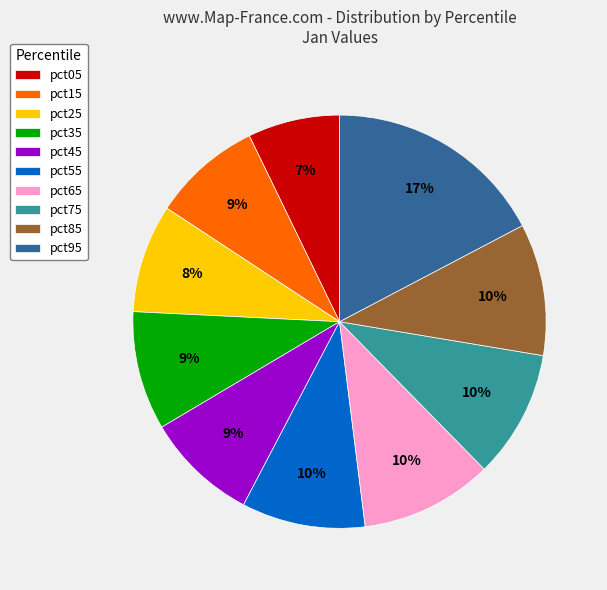

Does pct55 represent more than half of the total?

No